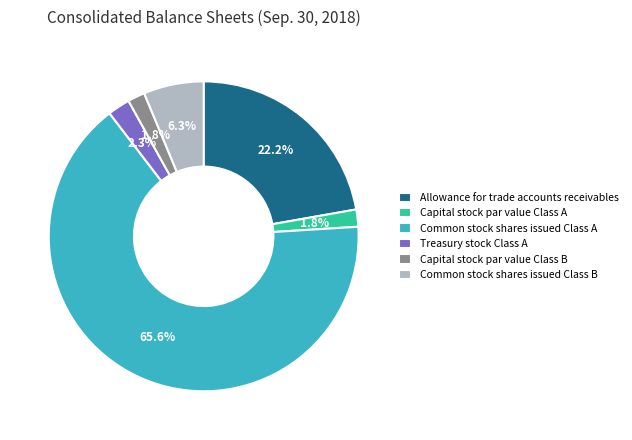

Count the number of slices in the pie.

6